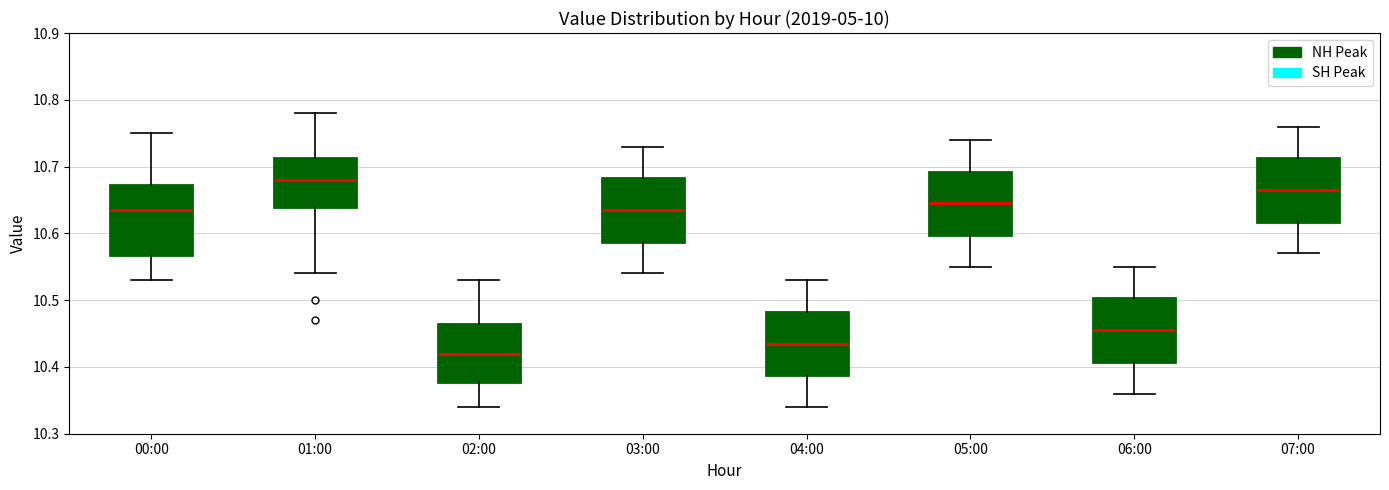

Which box's median line is the highest?

01:00